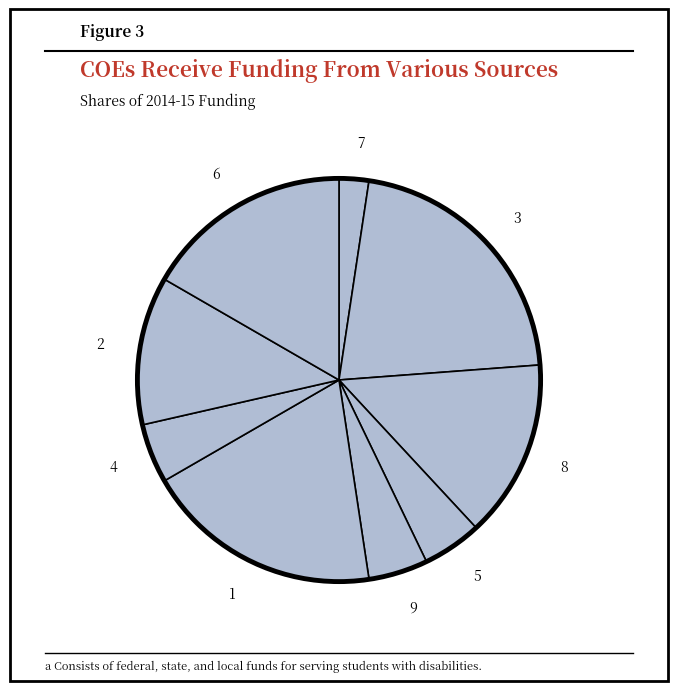

Combined, do 6 and 2 account for over 50%?

No